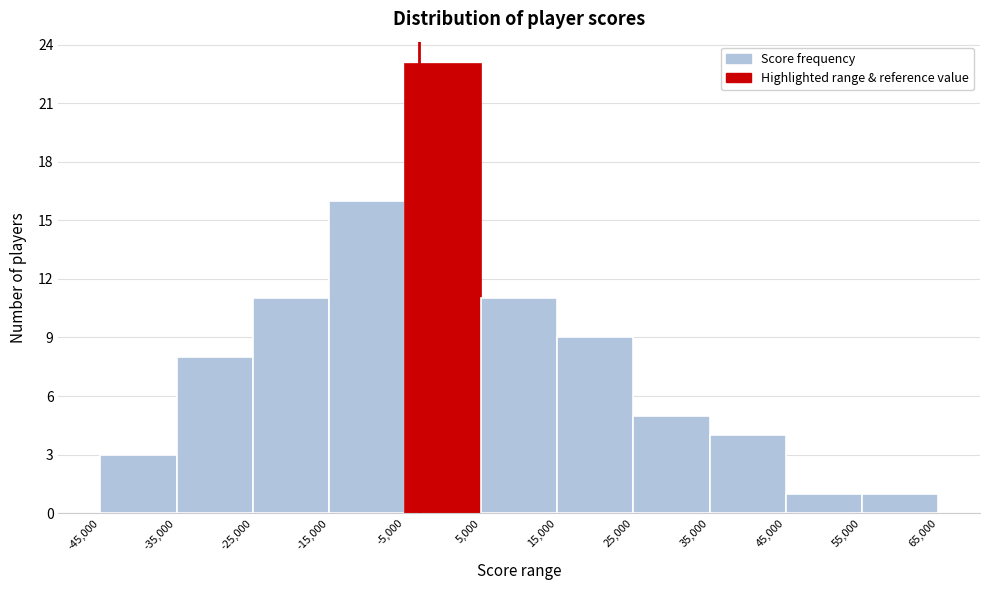

Reading left to right, list every bar in this chart as the range it spans on the x-axis followed by its height. The values are not printed on the chart, so give them approximately, as read against the axis.

-45,000 to -35,000: 3
-35,000 to -25,000: 8
-25,000 to -15,000: 11
-15,000 to -5,000: 16
-5,000 to 5,000: 23
5,000 to 15,000: 11
15,000 to 25,000: 9
25,000 to 35,000: 5
35,000 to 45,000: 4
45,000 to 55,000: 1
55,000 to 65,000: 1